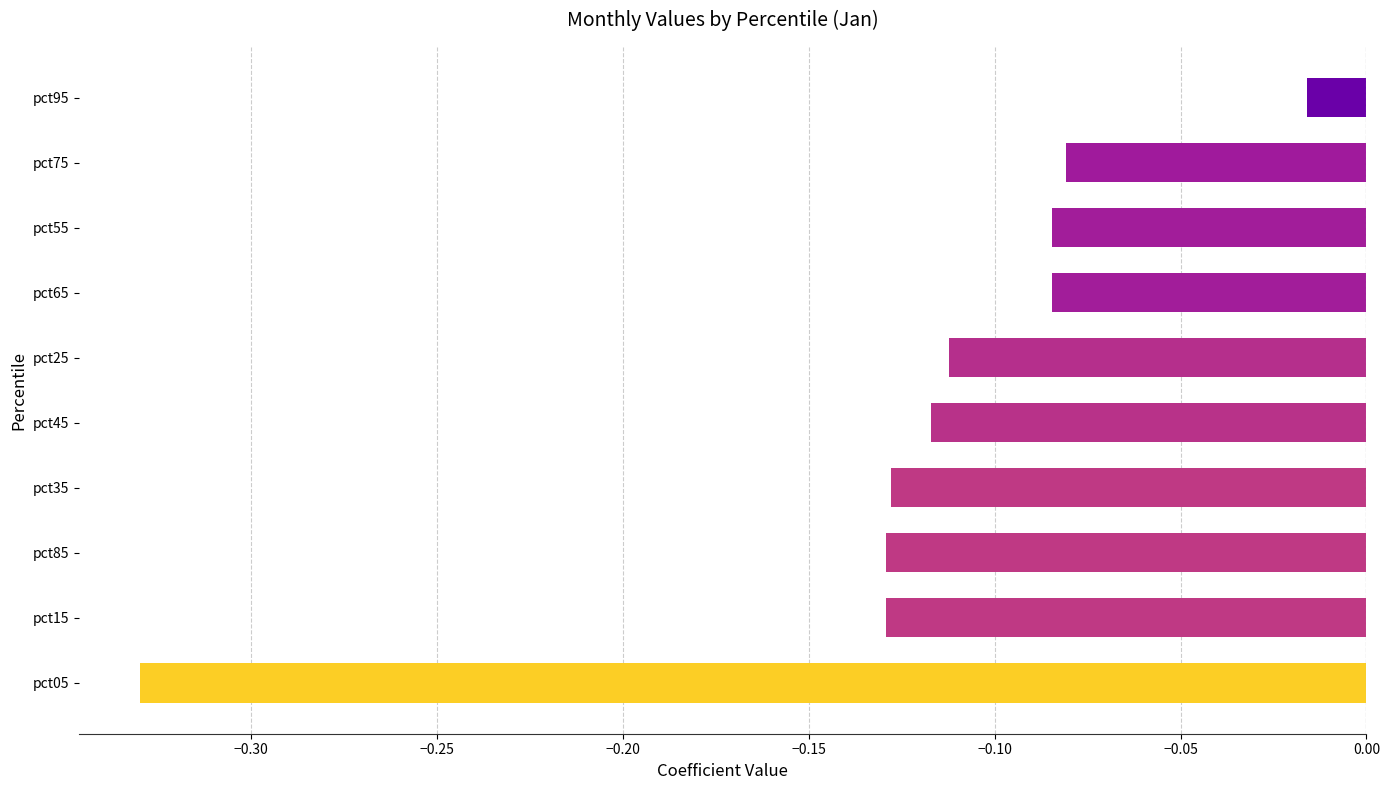

What is the difference between the maximum and minimum values?

0.3